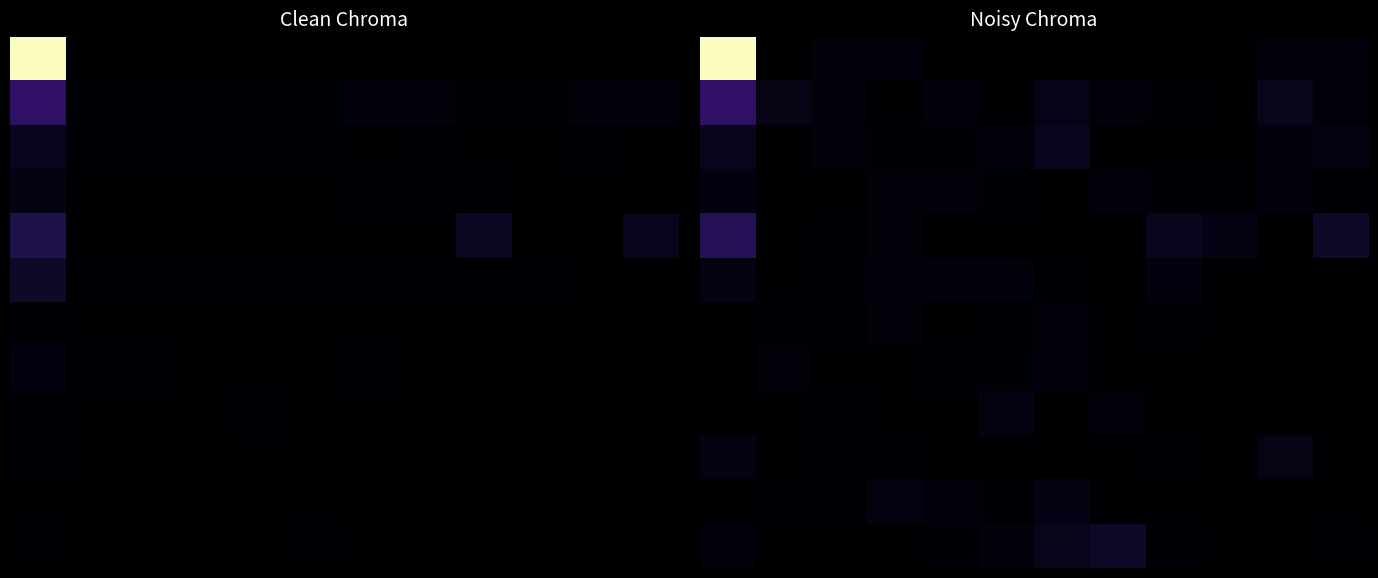

What is the spread (max minus min) of values at 8?

684977.5